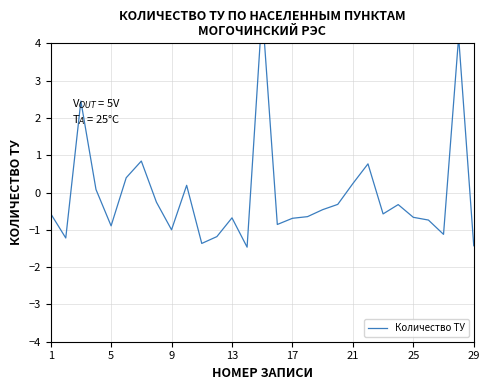

How many categories are shown in the chart?

29